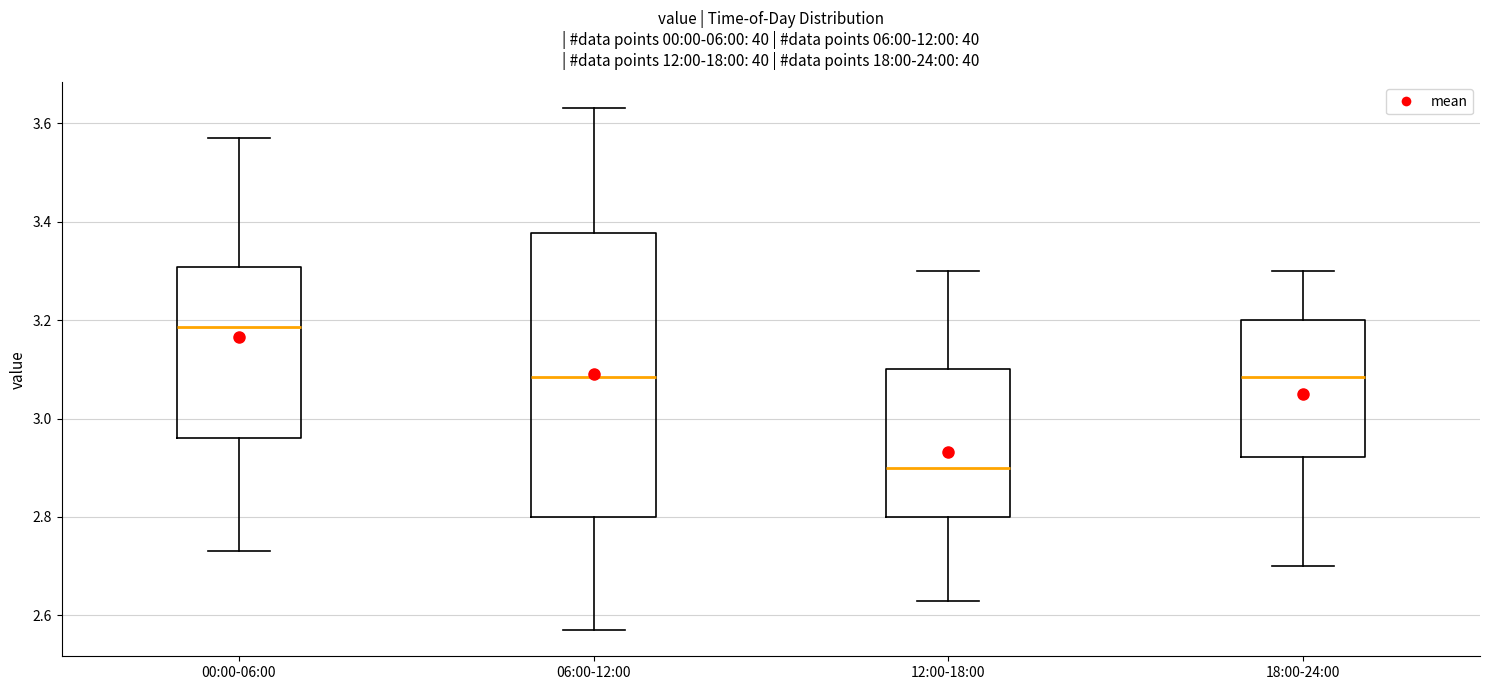

Which box is the tallest, from its lower edge to its upper edge?

06:00-12:00